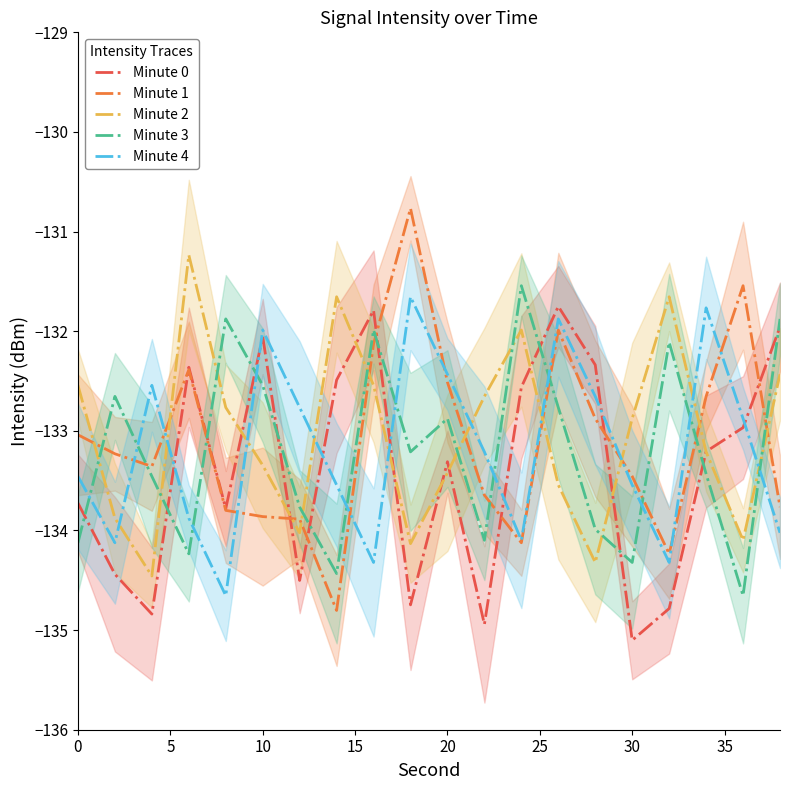

What is the average value of the Minute 2 series?

-133.0